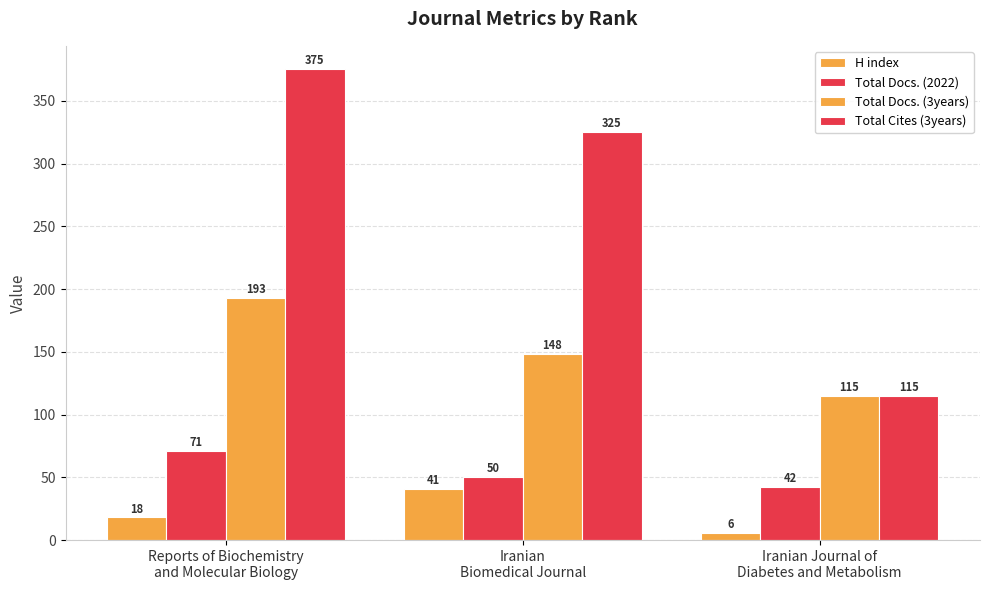

The H index series shows 31 at Reports of Biochemistry
and Molecular Biology. True or false?

False